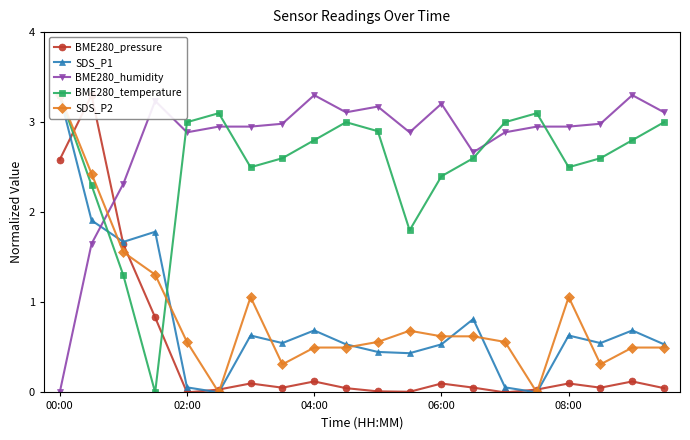

How many intersections are there between SDS_P1 and BME280_pressure?

6